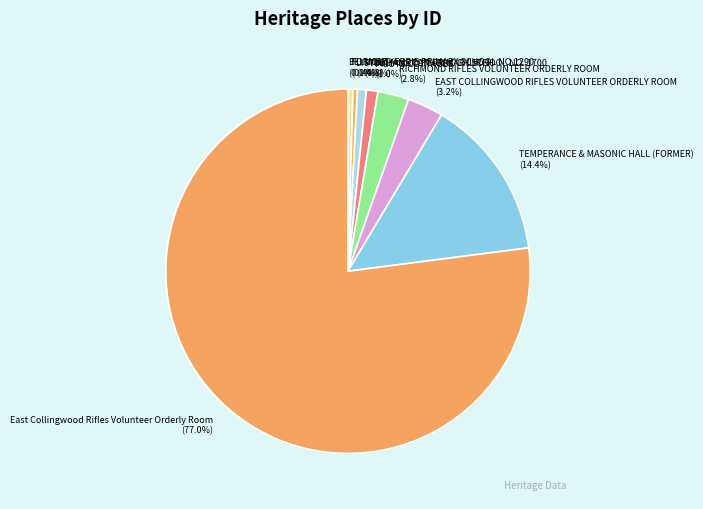

Which has a higher value, LITTLE HAMPTON PRIMARY SCHOOL NO. 1700 or EAST COLLINGWOOD RIFLES VOLUNTEER ORDERLY ROOM?

EAST COLLINGWOOD RIFLES VOLUNTEER ORDERLY ROOM